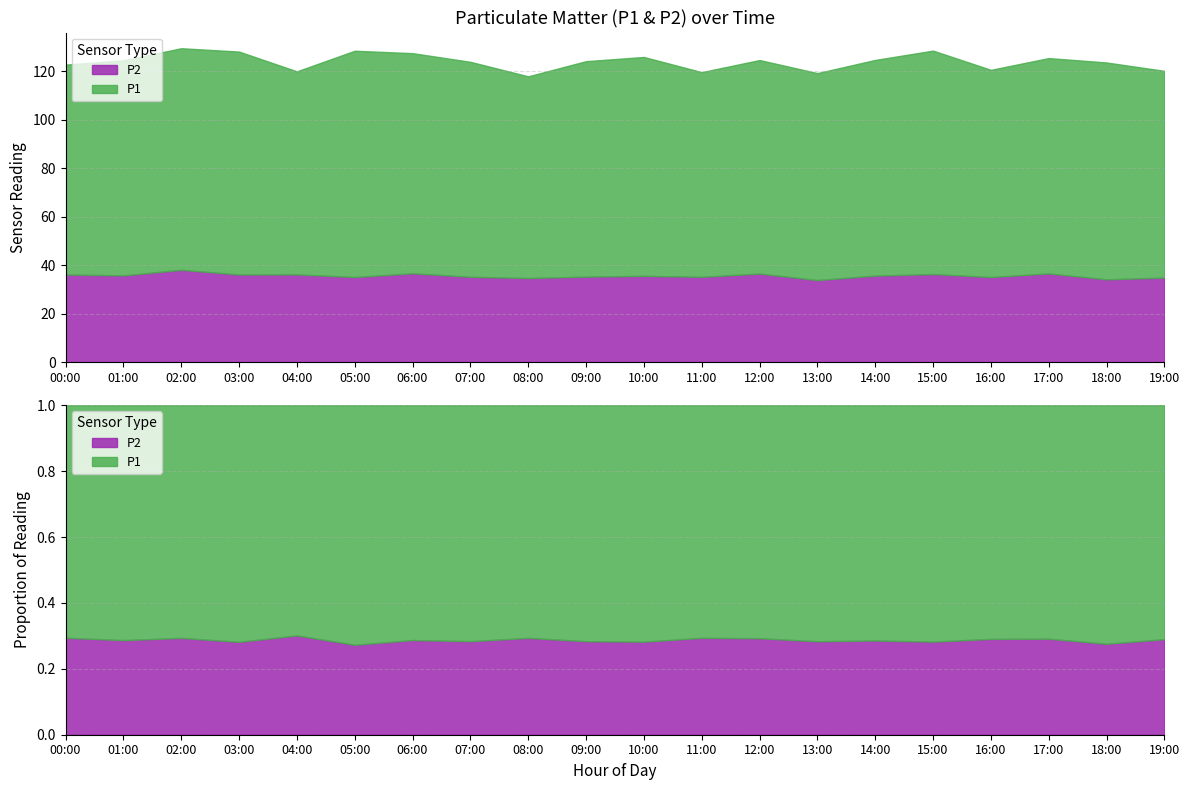

What is the lowest value of the P2 series?

33.8